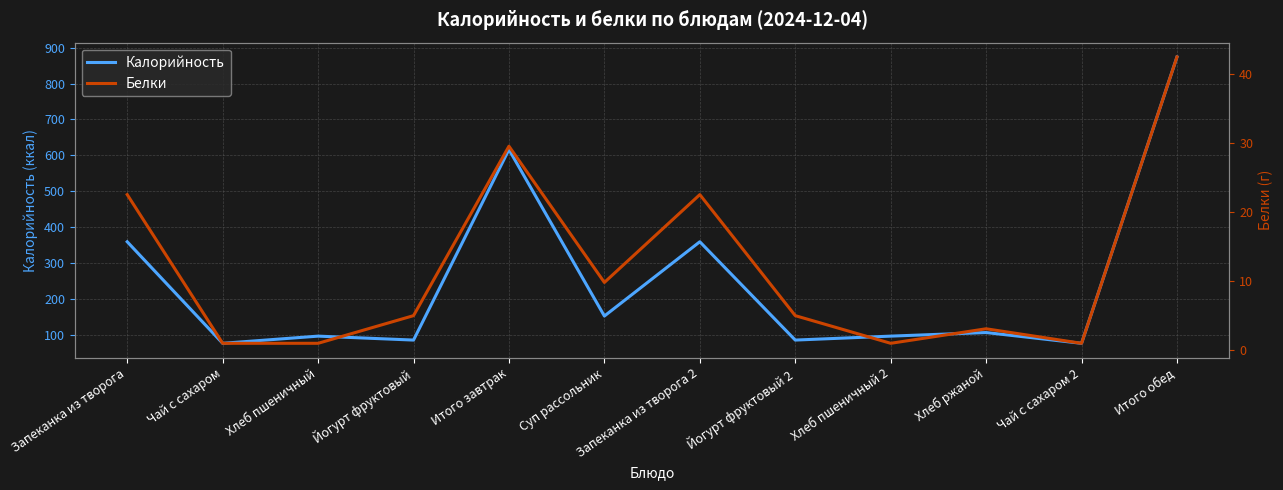

At which label does Белки reach its peak?

Итого обед